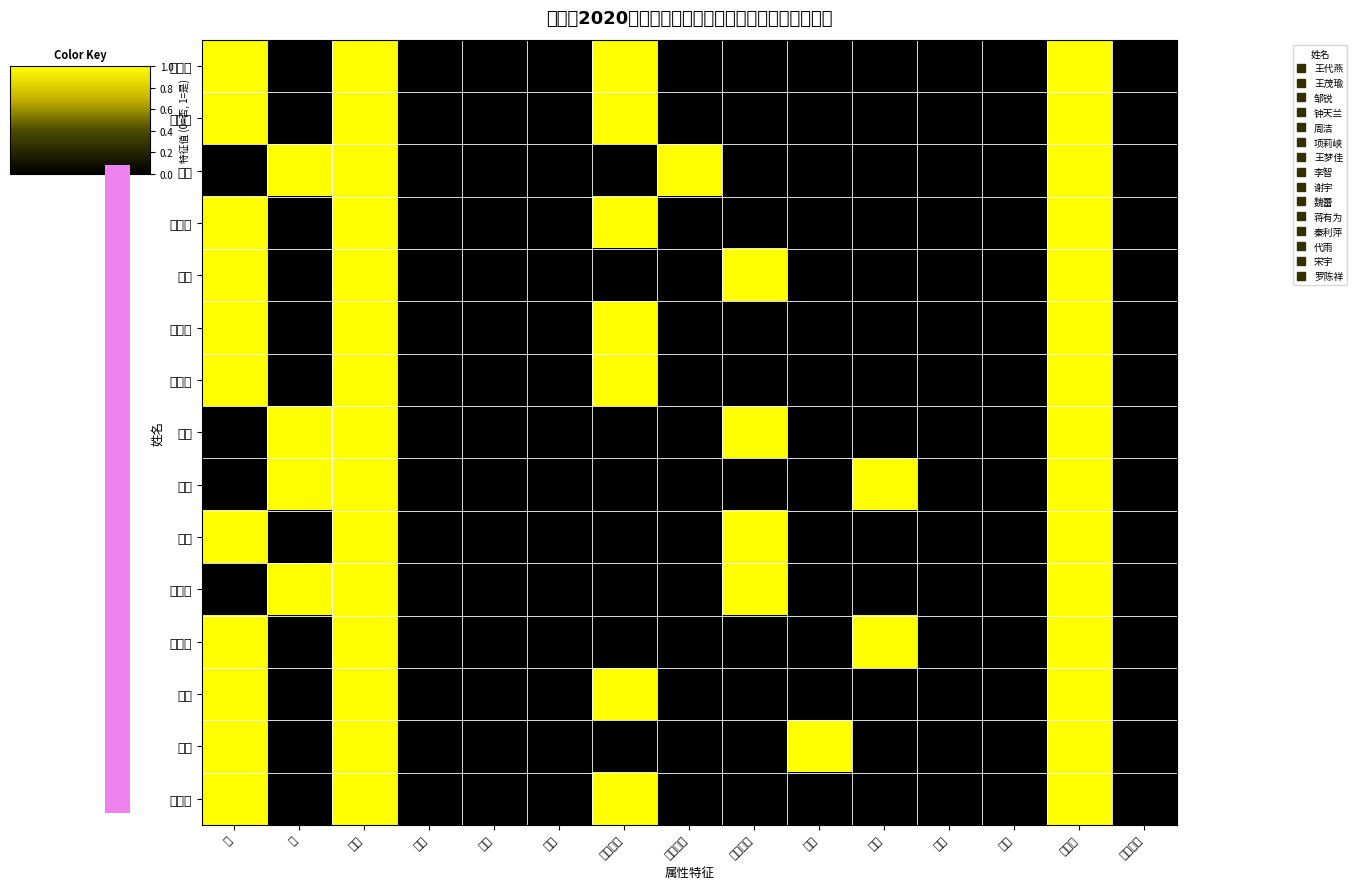

Is the value of 魏蕾 at 汉族 greater than the value of 邹锐 at 男?

No